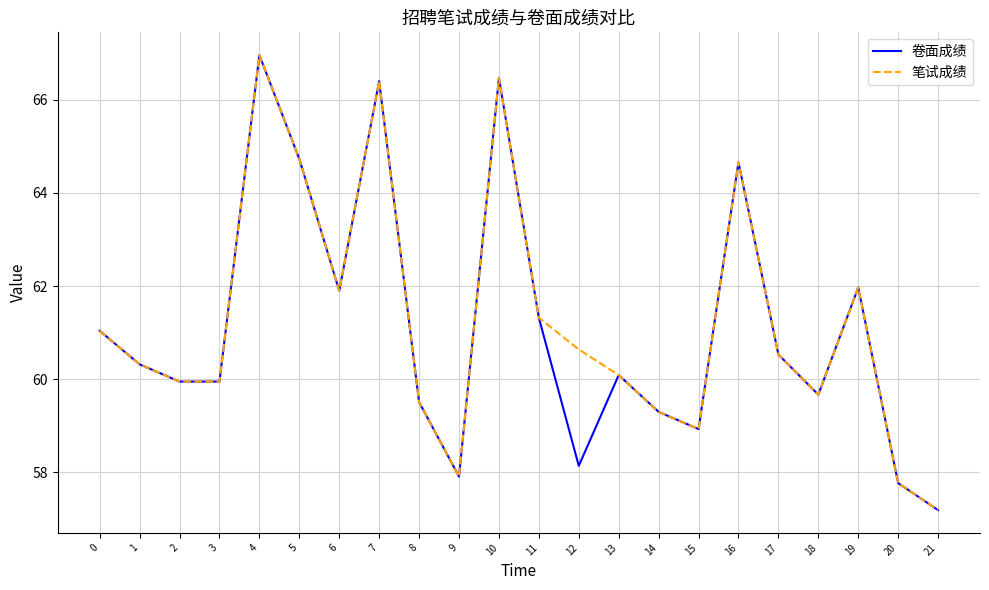

Reading left to right, extract all data points from this chart.

卷面成绩: 0=61.0	1=60.3	2=60.0	3=60.0	4=67.0	5=64.7	6=61.9	7=66.4	8=59.5	9=57.9	10=66.5	11=61.3	12=58.1	13=60.1	14=59.3	15=58.9	16=64.7	17=60.5	18=59.7	19=62.0	20=57.8	21=57.2
笔试成绩: 0=61.0	1=60.3	2=60.0	3=60.0	4=67.0	5=64.7	6=61.9	7=66.4	8=59.5	9=57.9	10=66.5	11=61.3	12=60.6	13=60.1	14=59.3	15=58.9	16=64.7	17=60.5	18=59.7	19=62.0	20=57.8	21=57.2